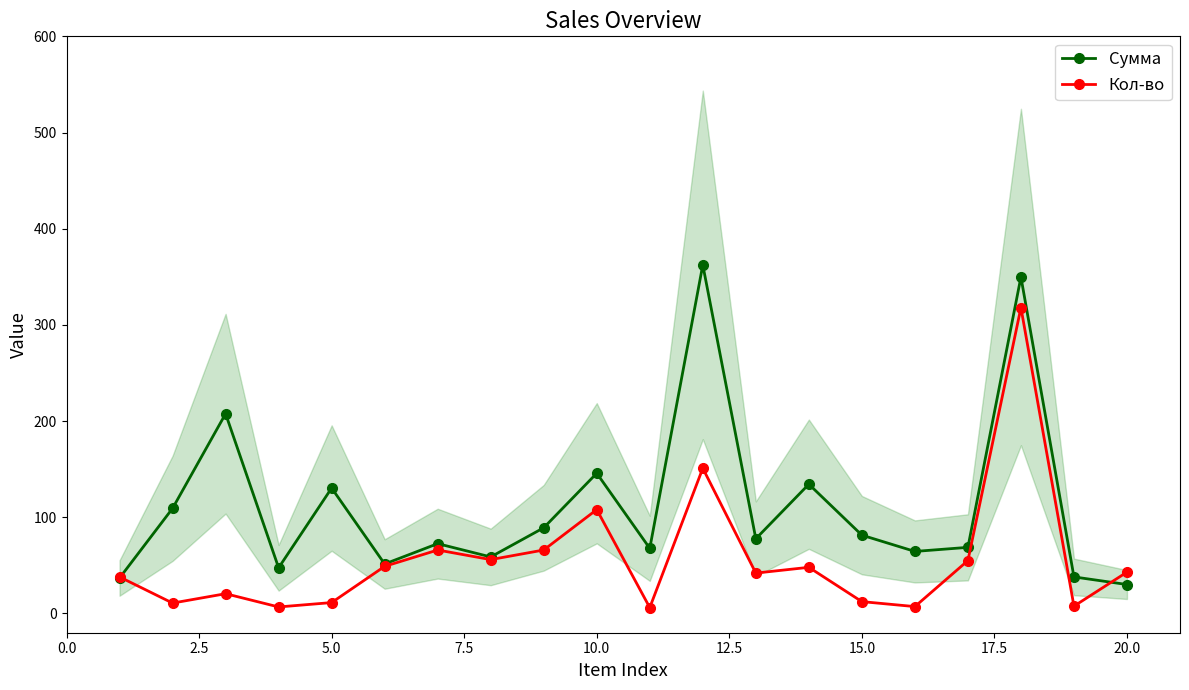

True or false: Кол-во has more than 2 points higher than both neighbors.

True